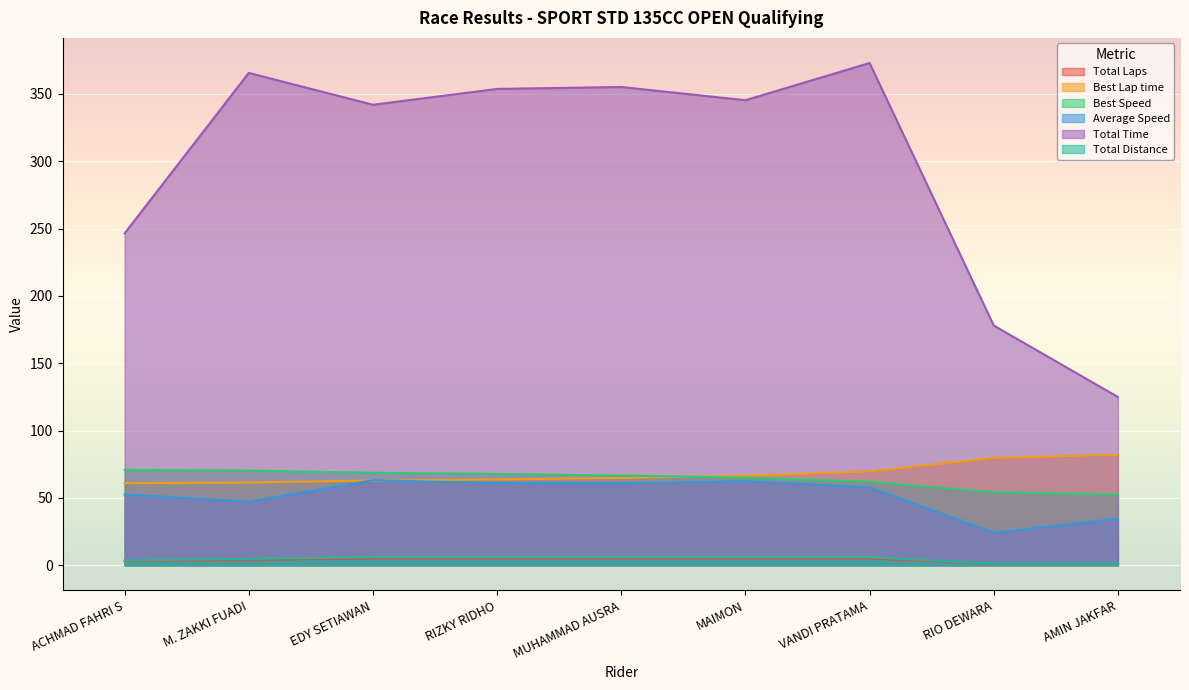

Count the number of data series in this chart.

6